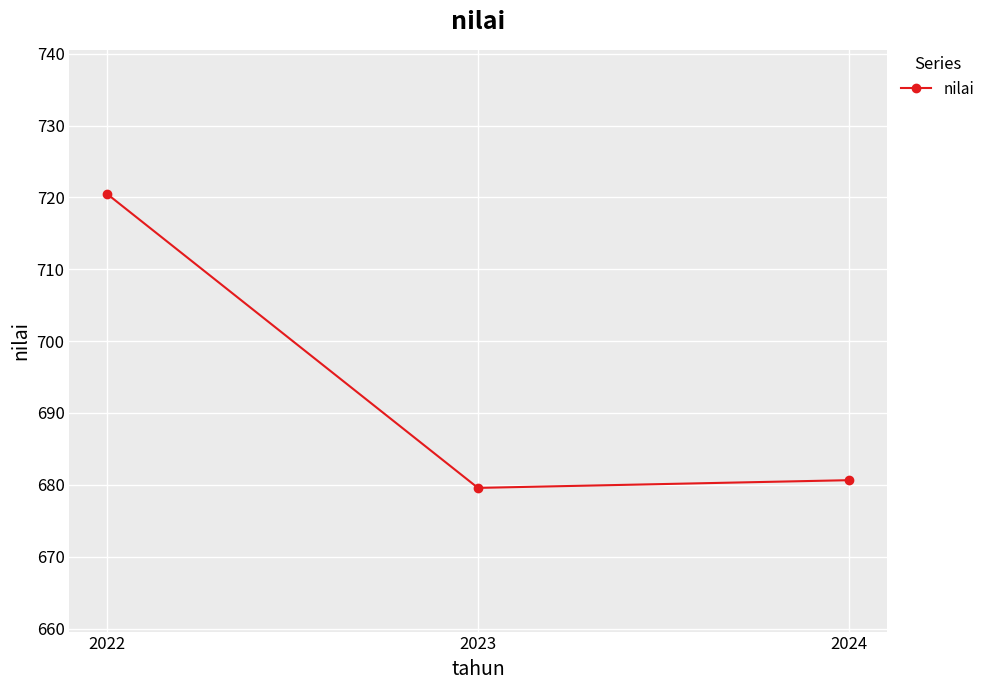

What is the greatest value displayed?

720.5